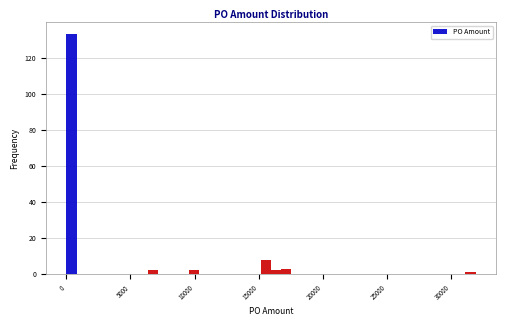

Read against the x-axis, roughly where is the centre of the tallest bar?

500